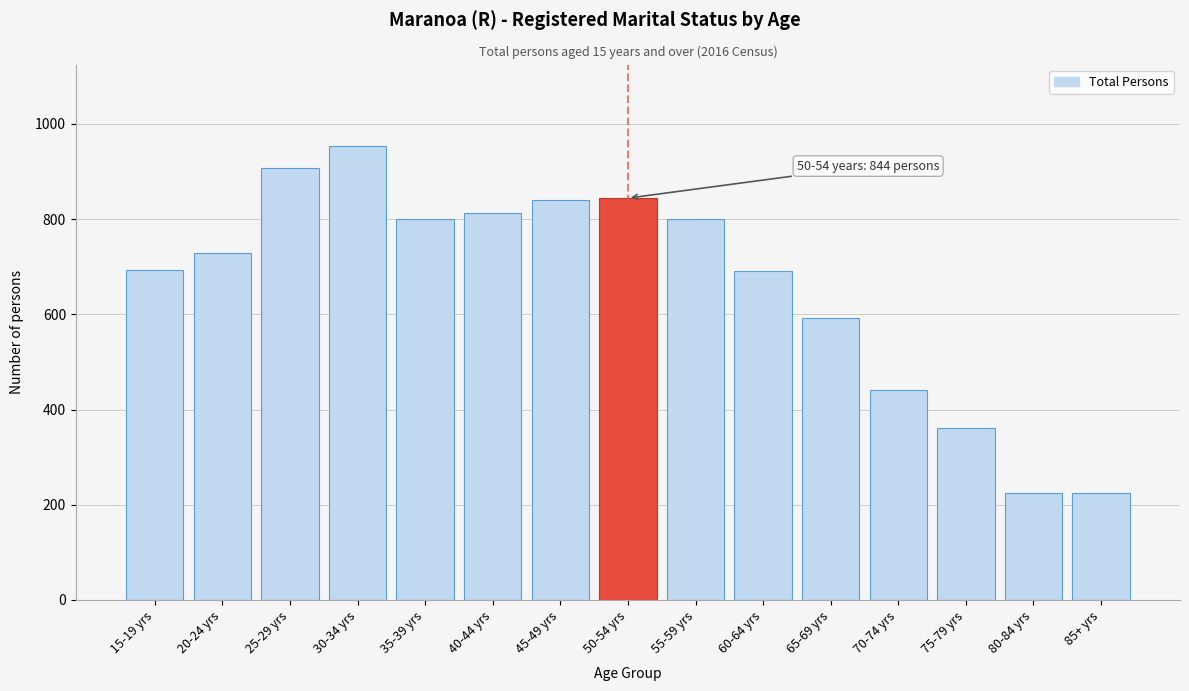

The chart shows a value of 812 at 40-44 yrs. True or false?

True